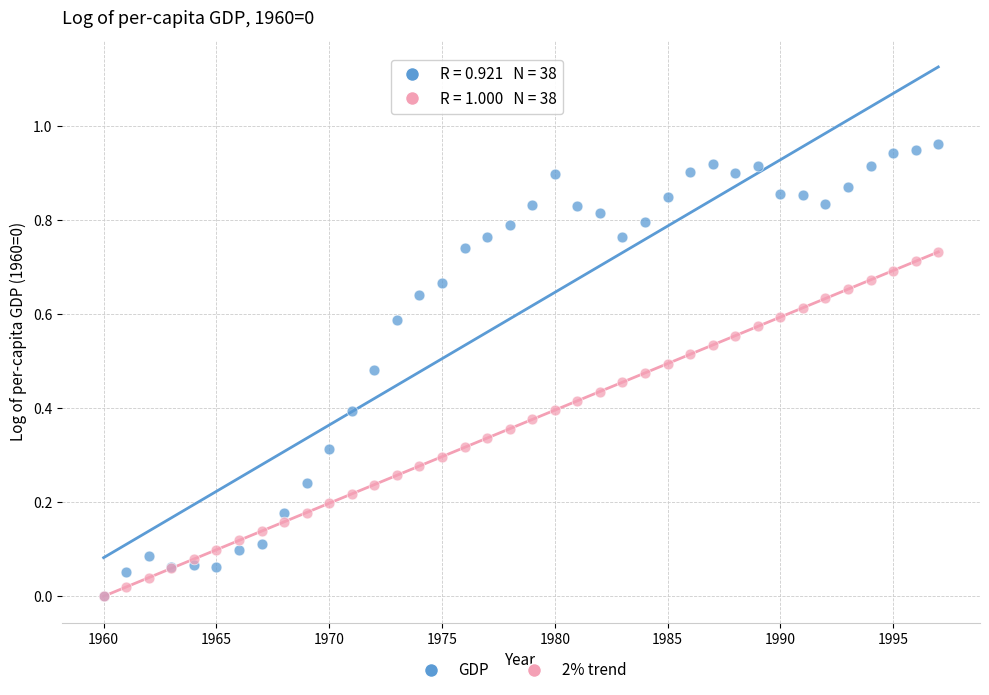

Which series contains the highest Y value?

GDP